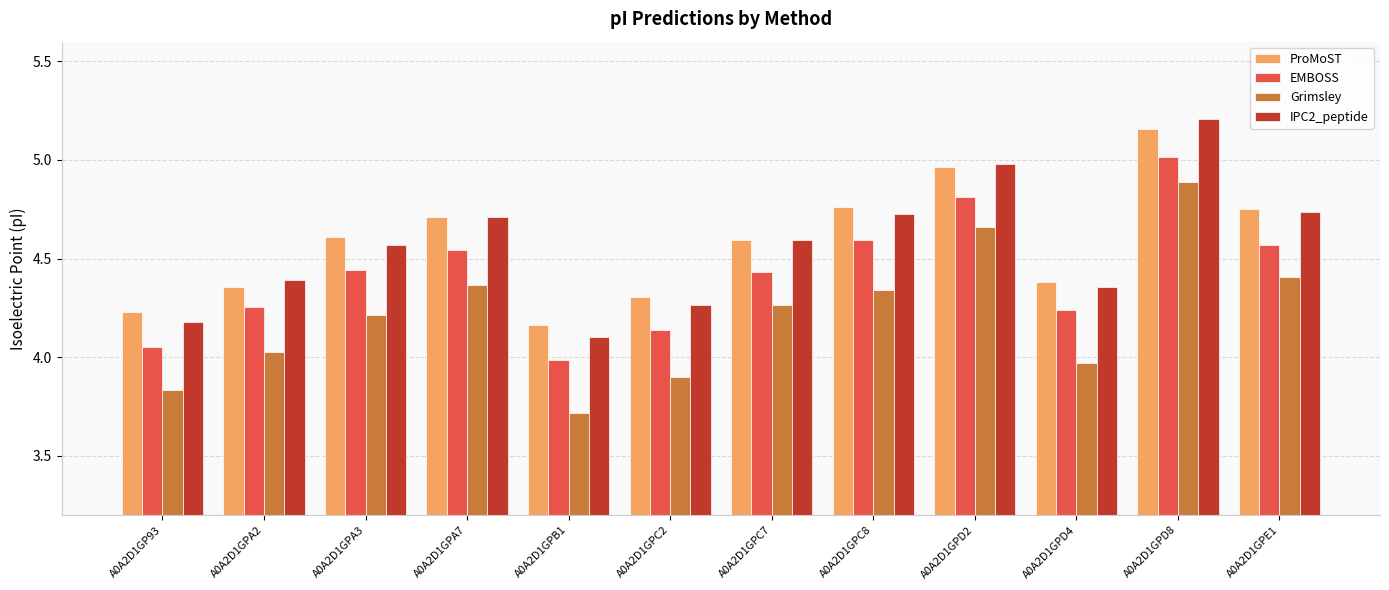

What position from the right is A0A2D1GPC7?

6